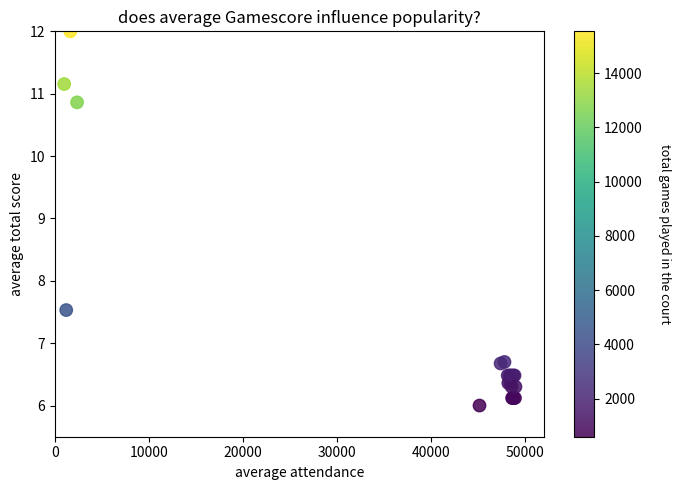

What Y value in the scatter plot is closest to 9?

7.5